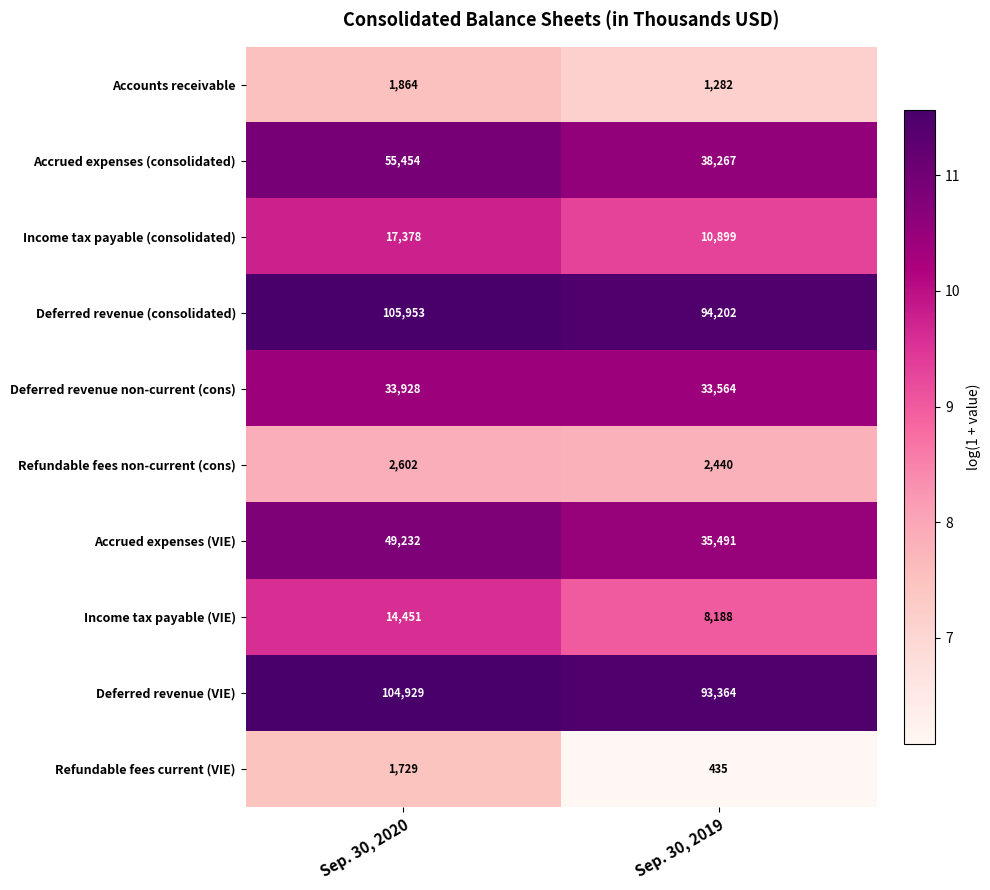

What is the difference between the maximum and minimum values in the Accrued expenses (consolidated) series?

17187